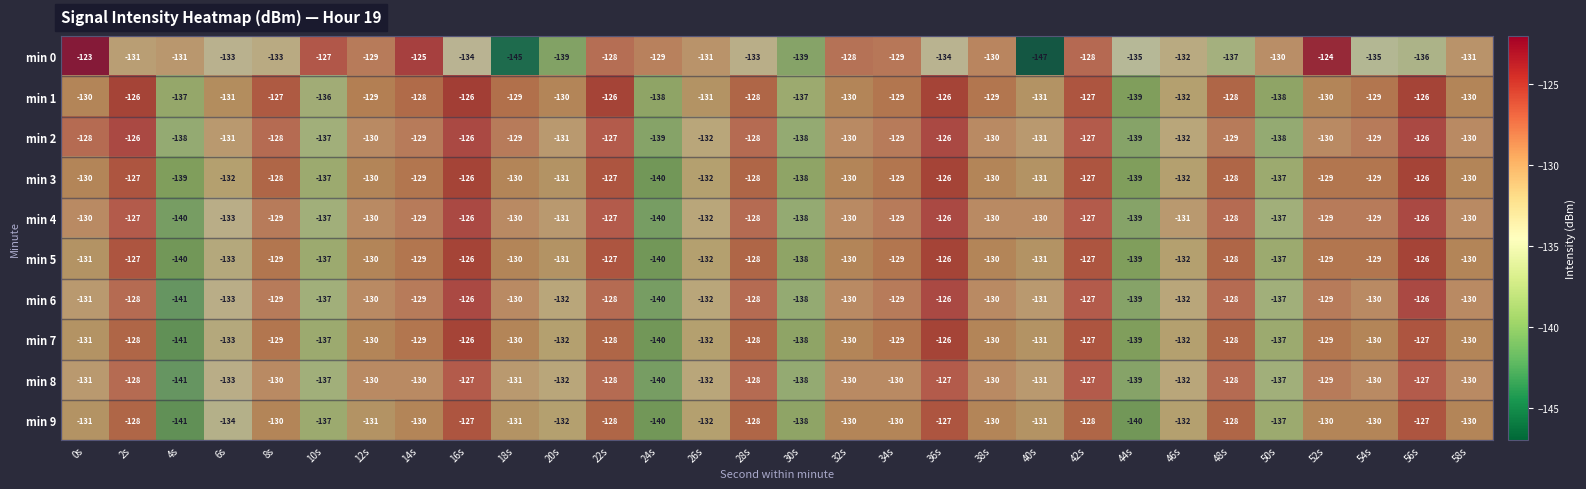

What is the approximate value of min 8 at 2s, to the nearest 10?

-130